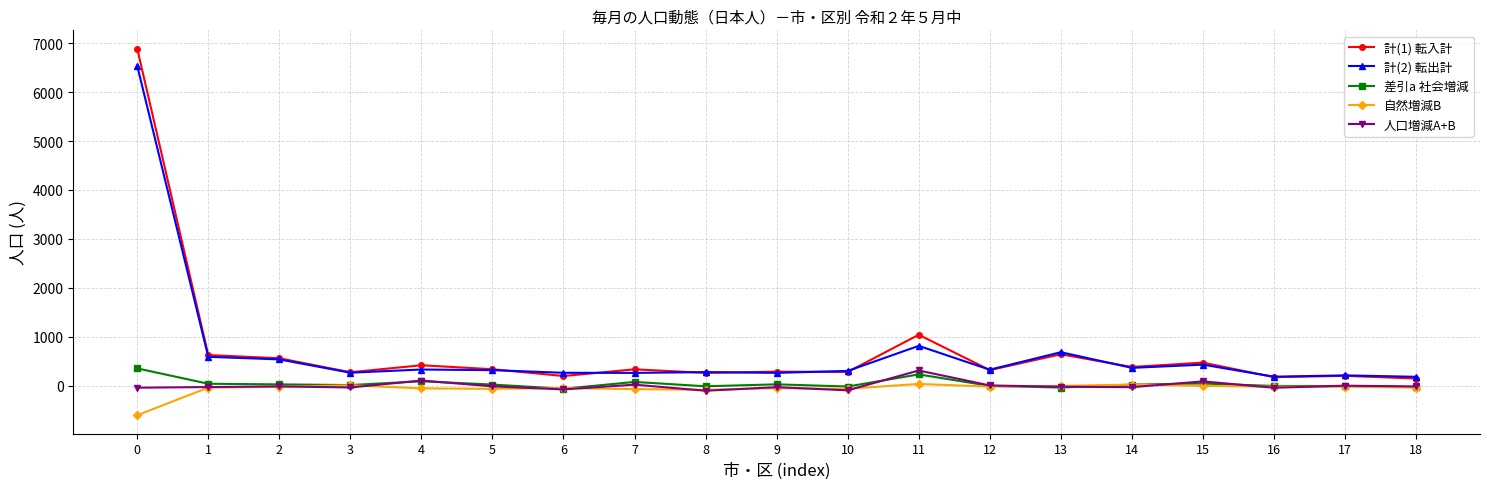

What is the minimum value shown in the chart?

-608